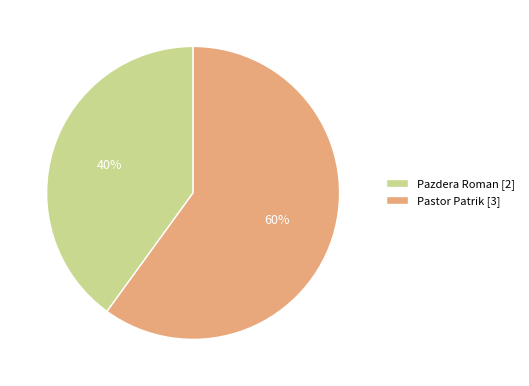

True or false: Pazdera Roman accounts for 40% of the total.

True